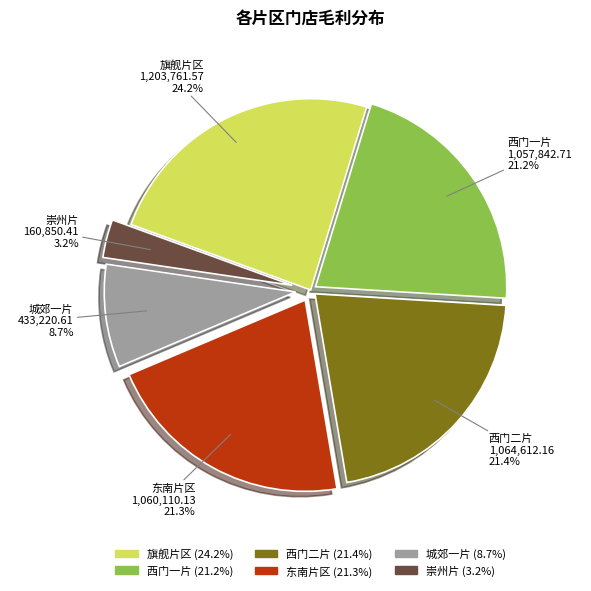

Between 城郊一片 and 崇州片, which is larger?

城郊一片